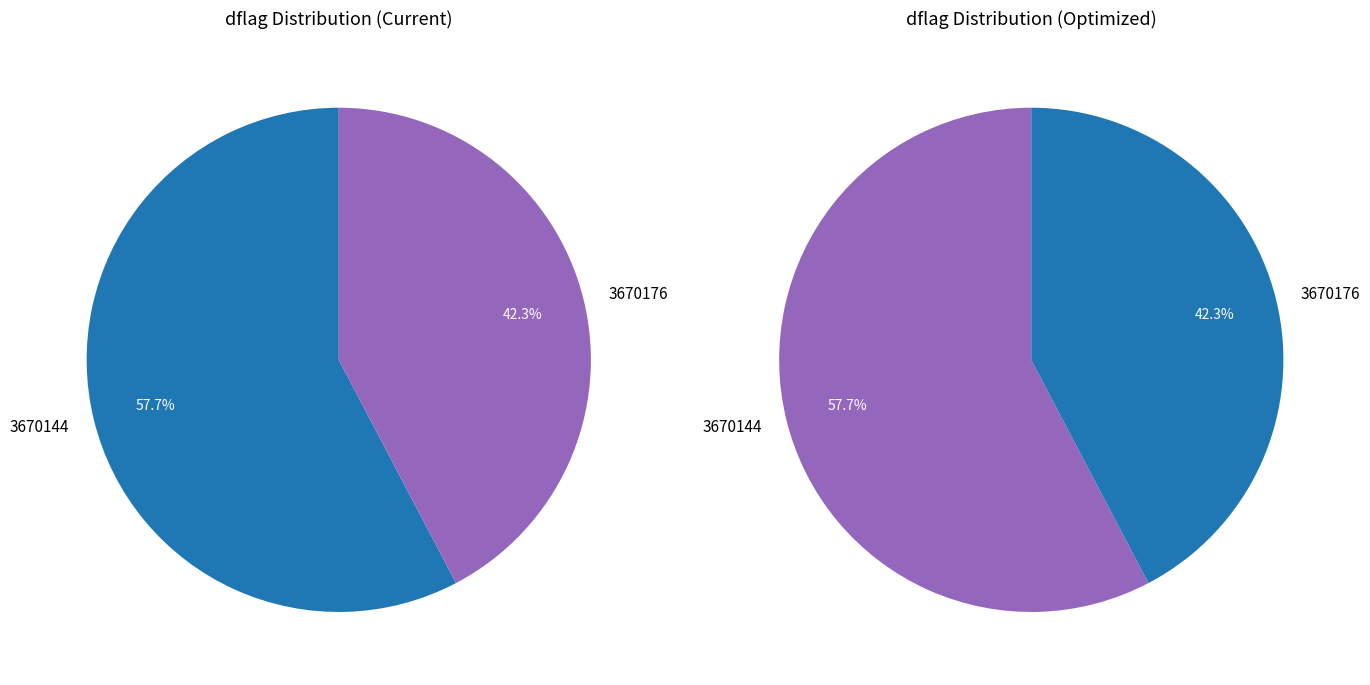

To the nearest percent, what is the combined percentage of 3670176 and 3670144?

100%